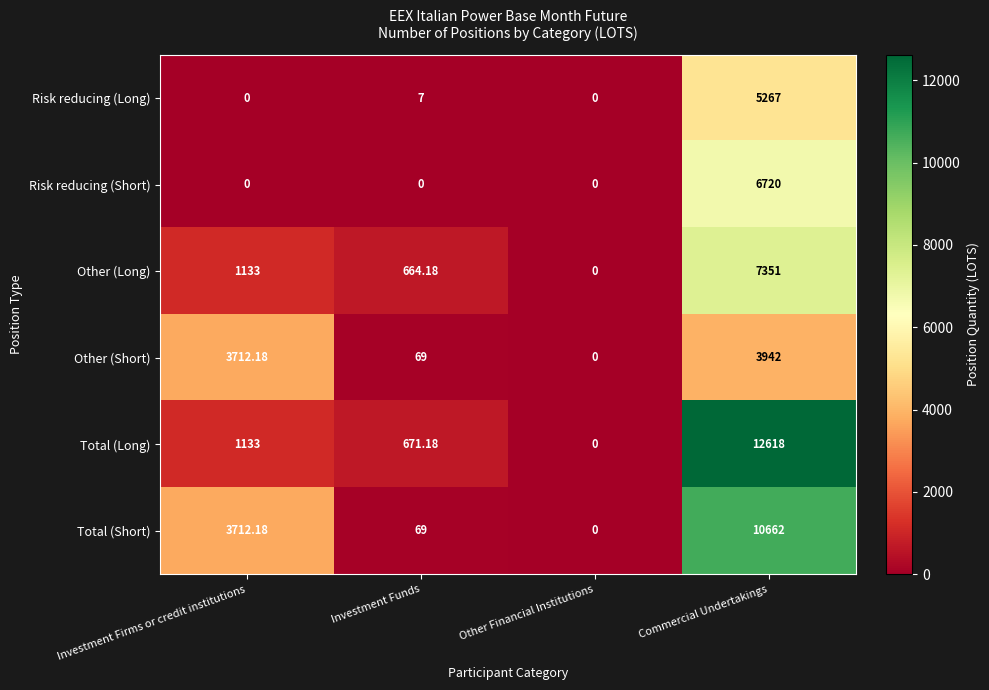

Which series has the largest range (max minus min)?

Total (Long)